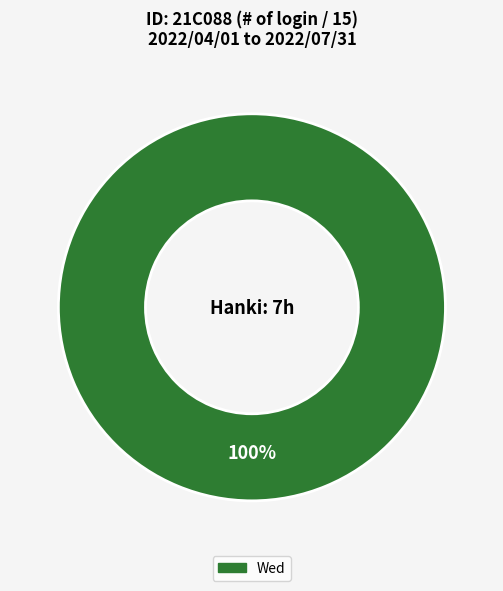

How many slices are in this pie chart?

1